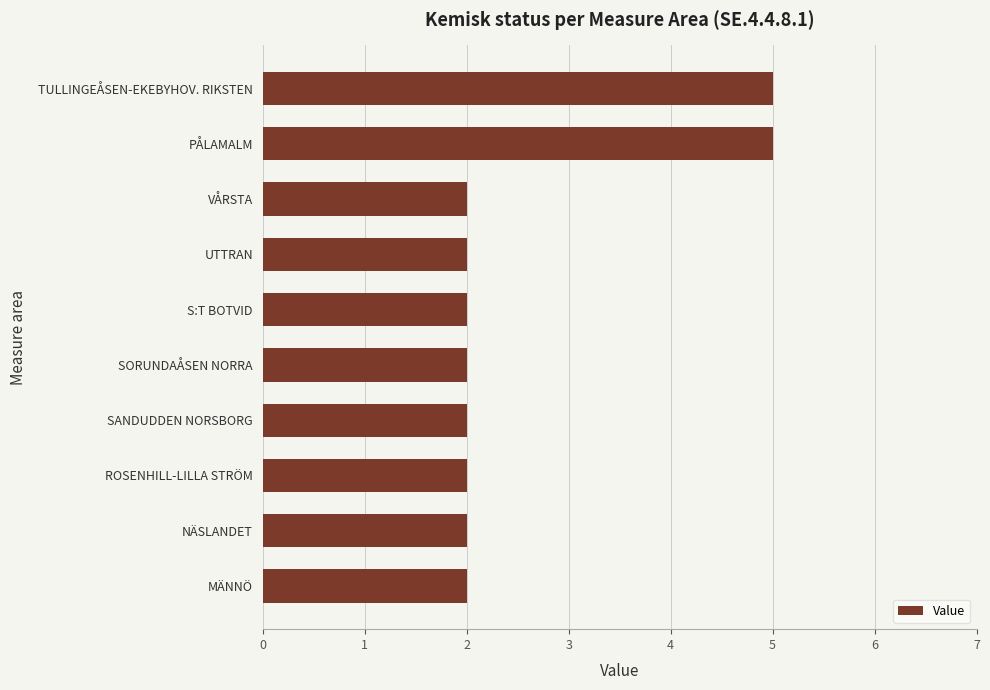

What is the smallest value displayed?

2